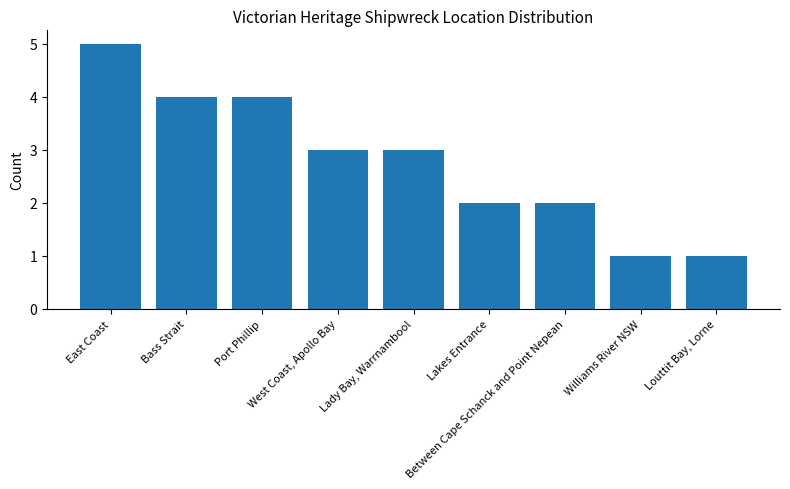

How many data points are less than 3?

4